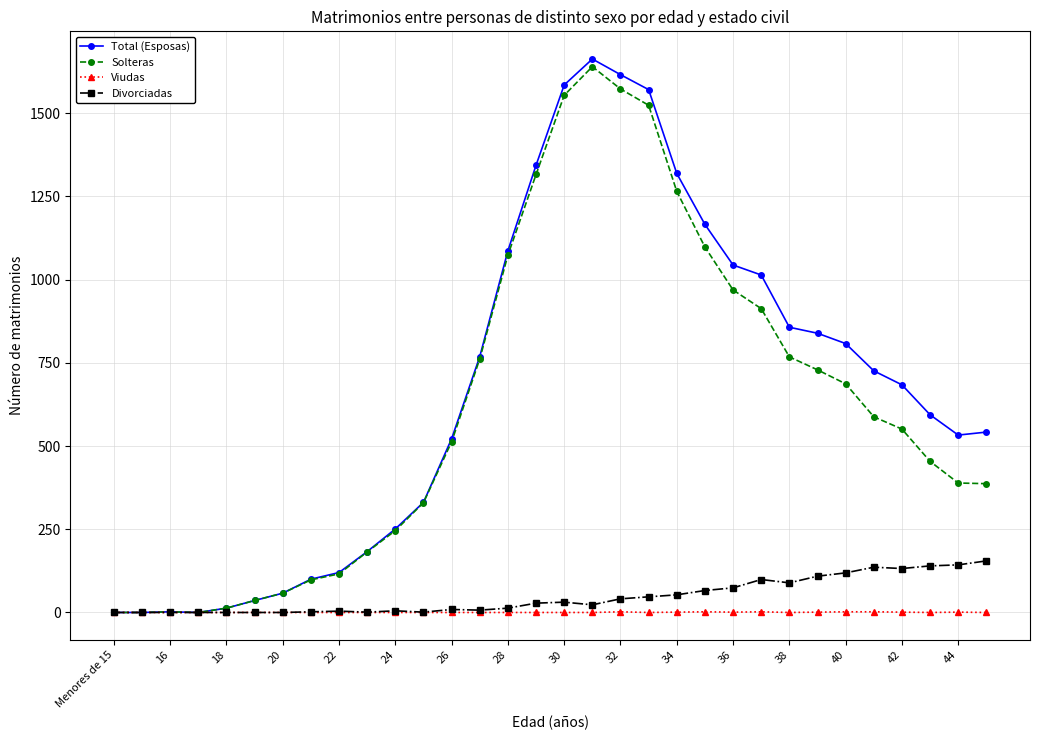

Which series has the widest spread of values?

Total (Esposas)